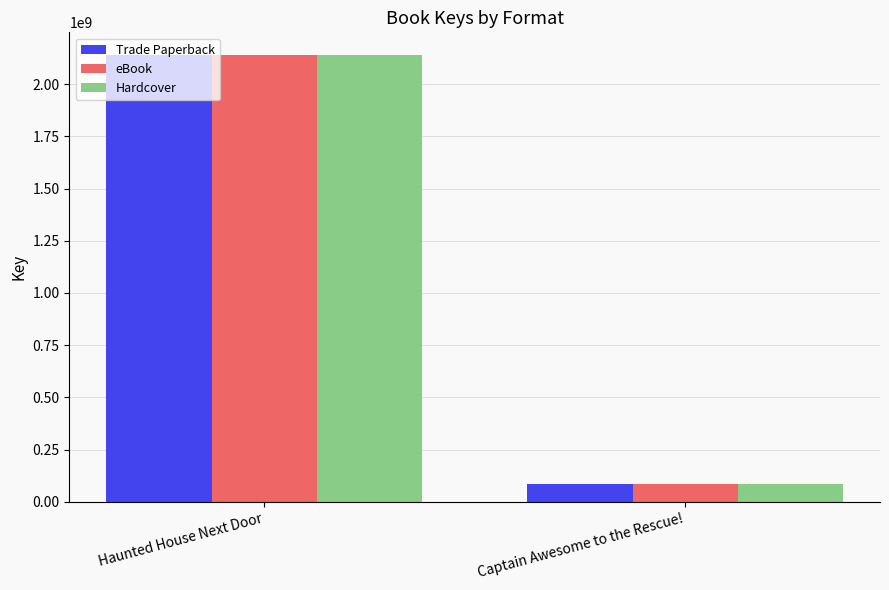

What is the difference between the Hardcover values at Captain Awesome to the Rescue! and Haunted House Next Door?

2057397520